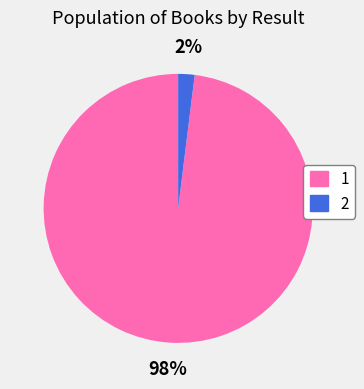

To the nearest percent, what is the difference between the 1 and 2 slice percentages?

96%